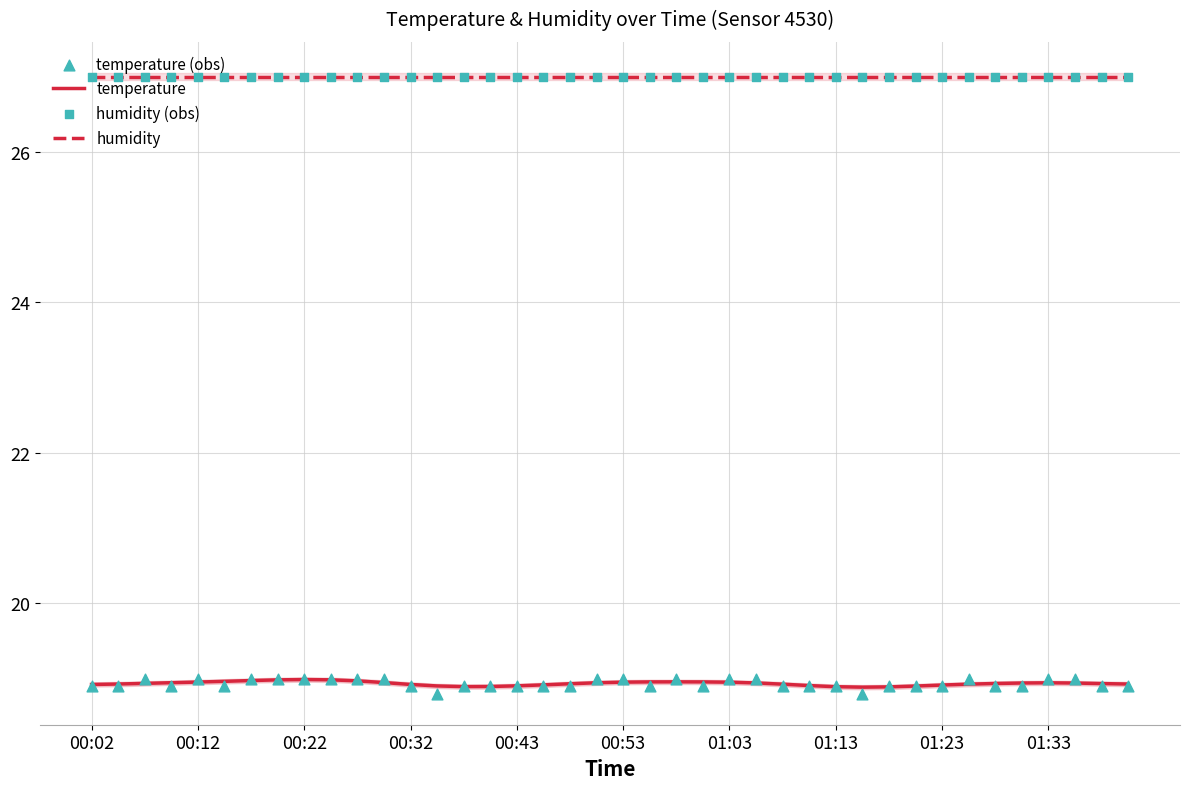

At how many categories does at least one series exceed 24?

40